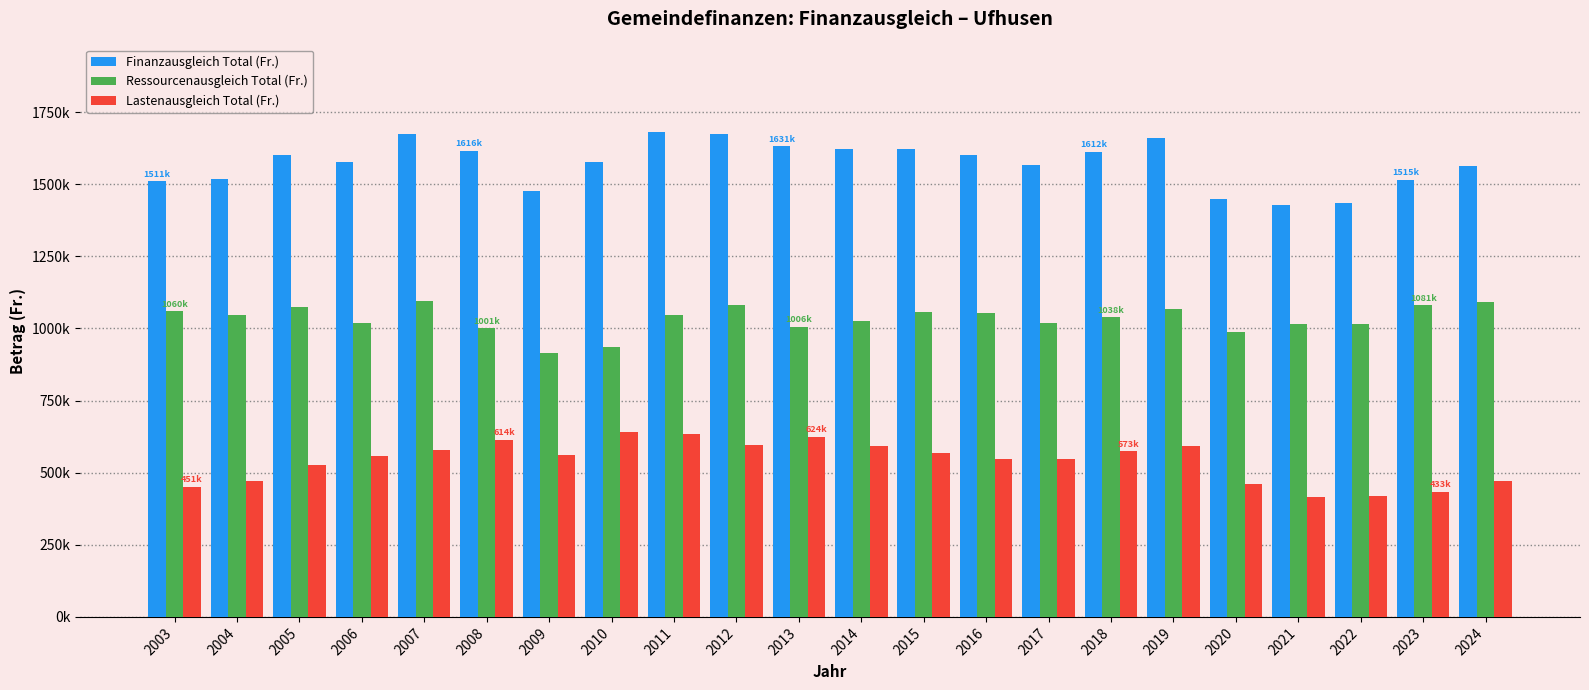

What is the total value across all series at 2004?

3034842